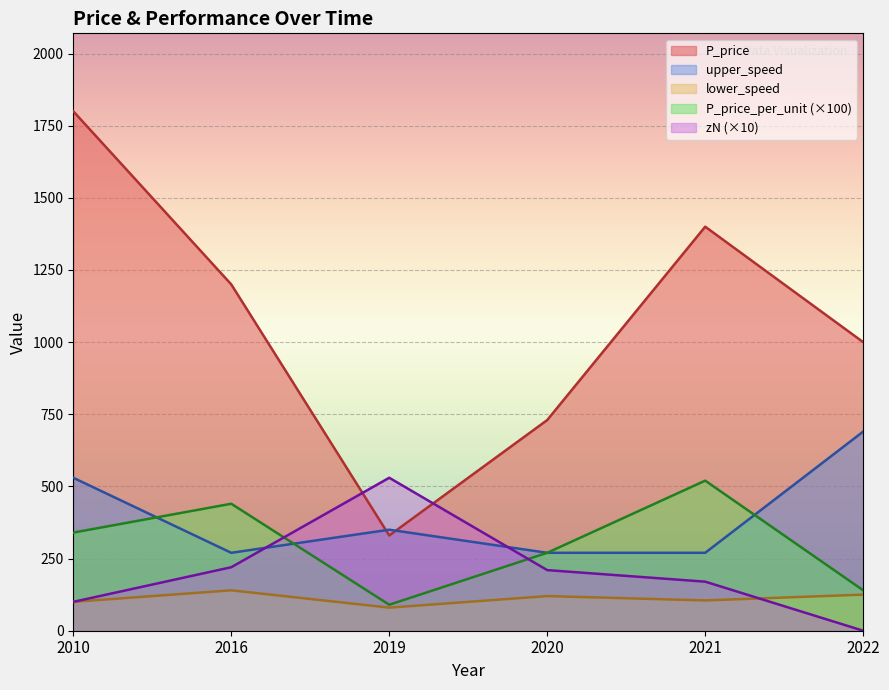

Between 2016 and 2022, which series saw the biggest shift?

upper_speed